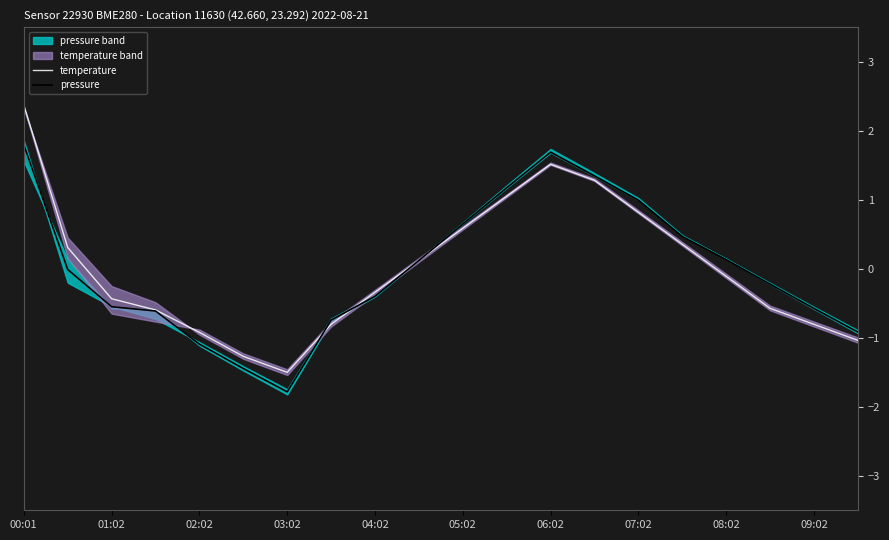

The pressure series shows -0.4 at 04:02. True or false?

True